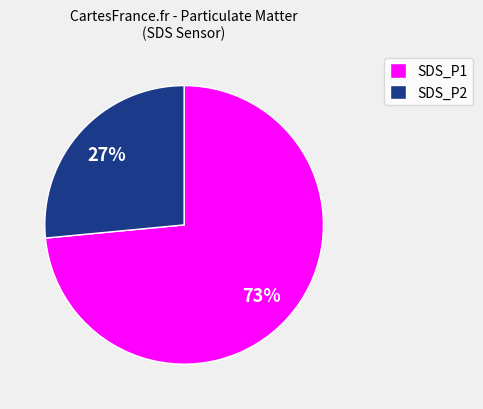

What is the smallest slice in the pie chart?

SDS_P2